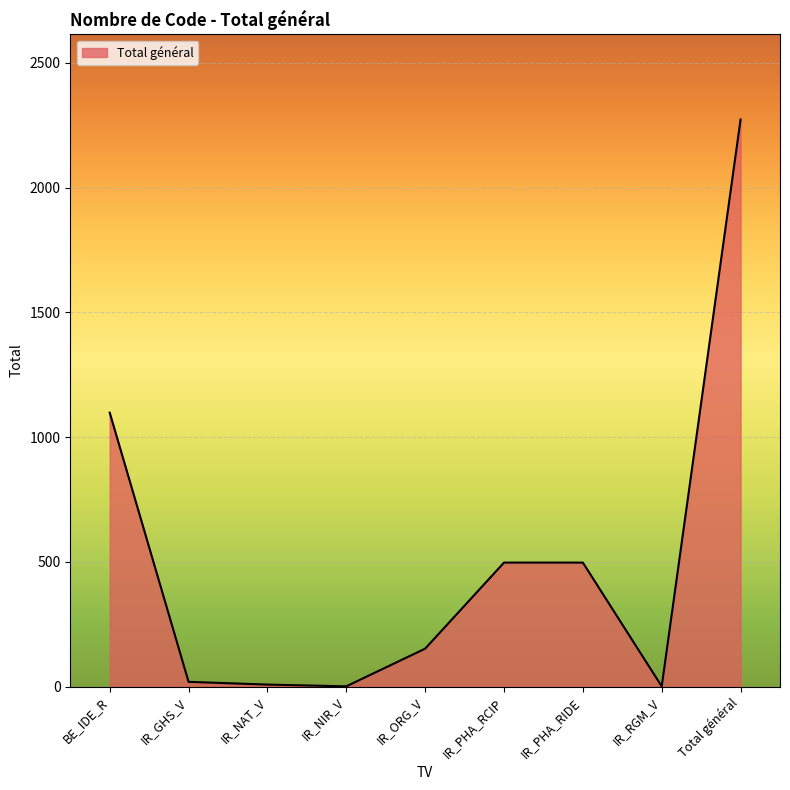

Count the number of data series in this chart.

1